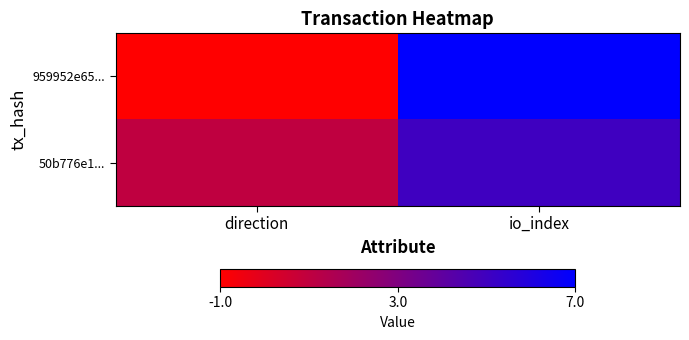

At which category is the sum across all series the highest?

io_index